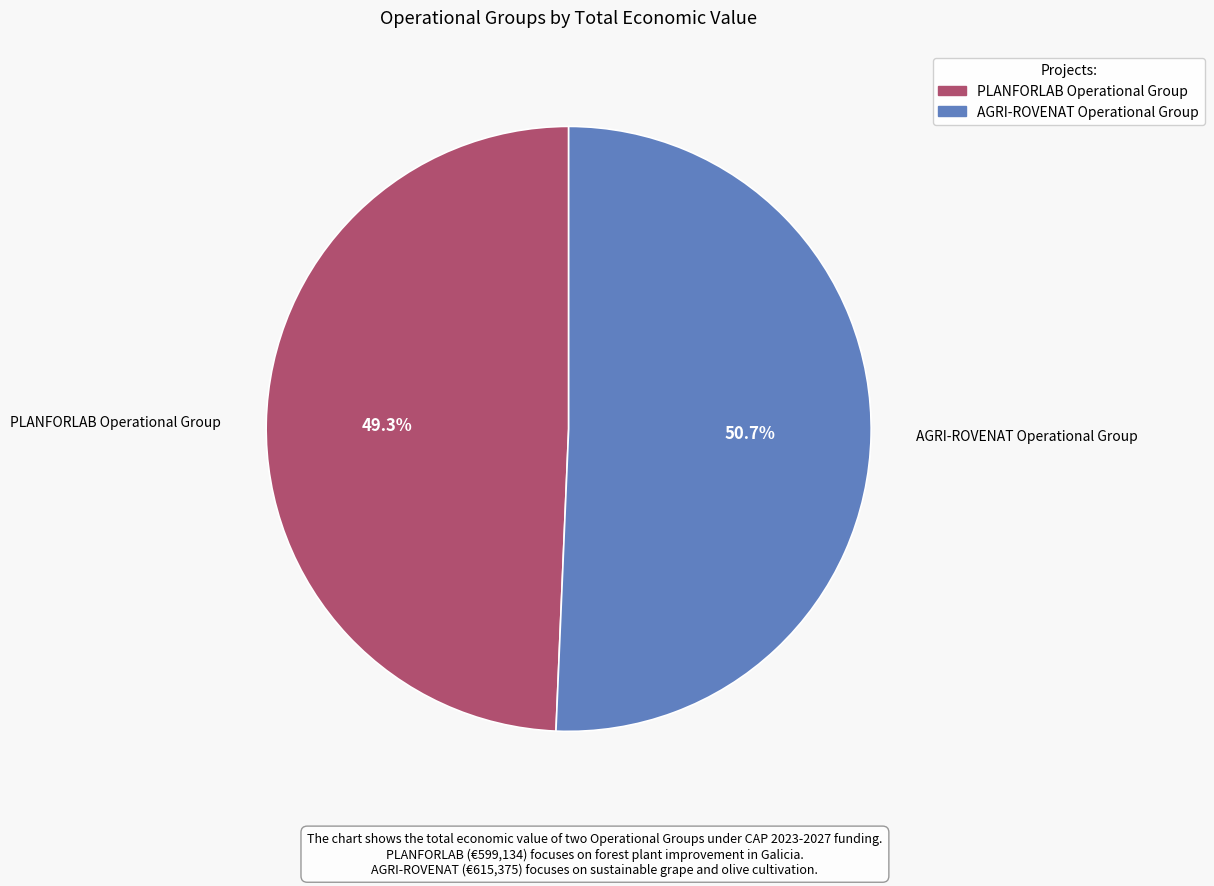

What percentage is NOT represented by PLANFORLAB Operational Group?

50.7%